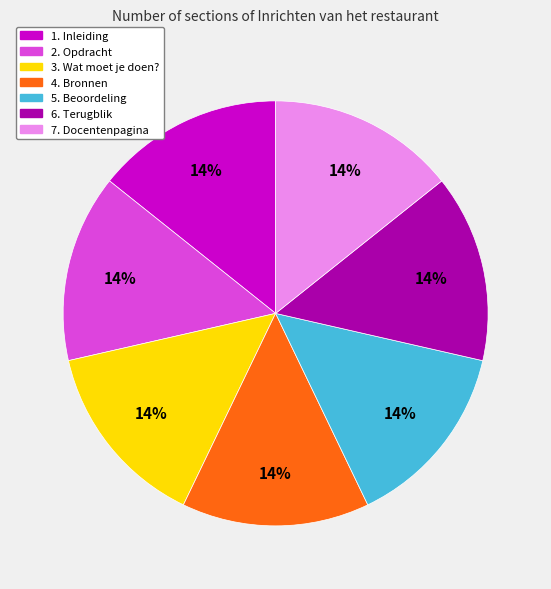

The 5. Beoordeling slice represents 14% of the pie. True or false?

True